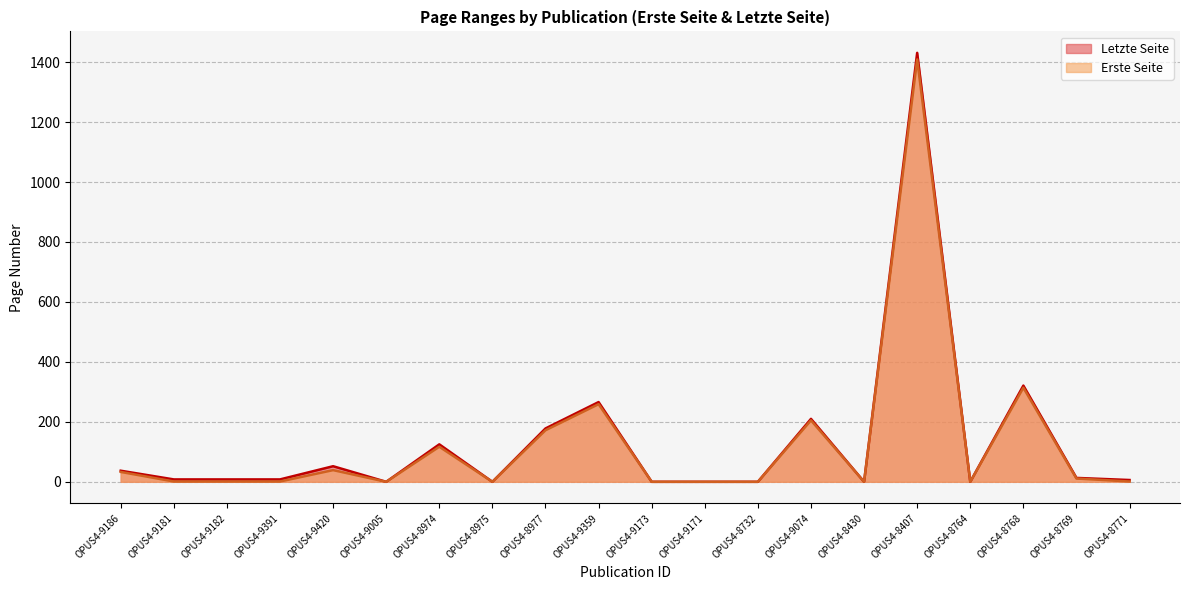

The value of Letzte Seite at OPUS4-8769 is 13. True or false?

True